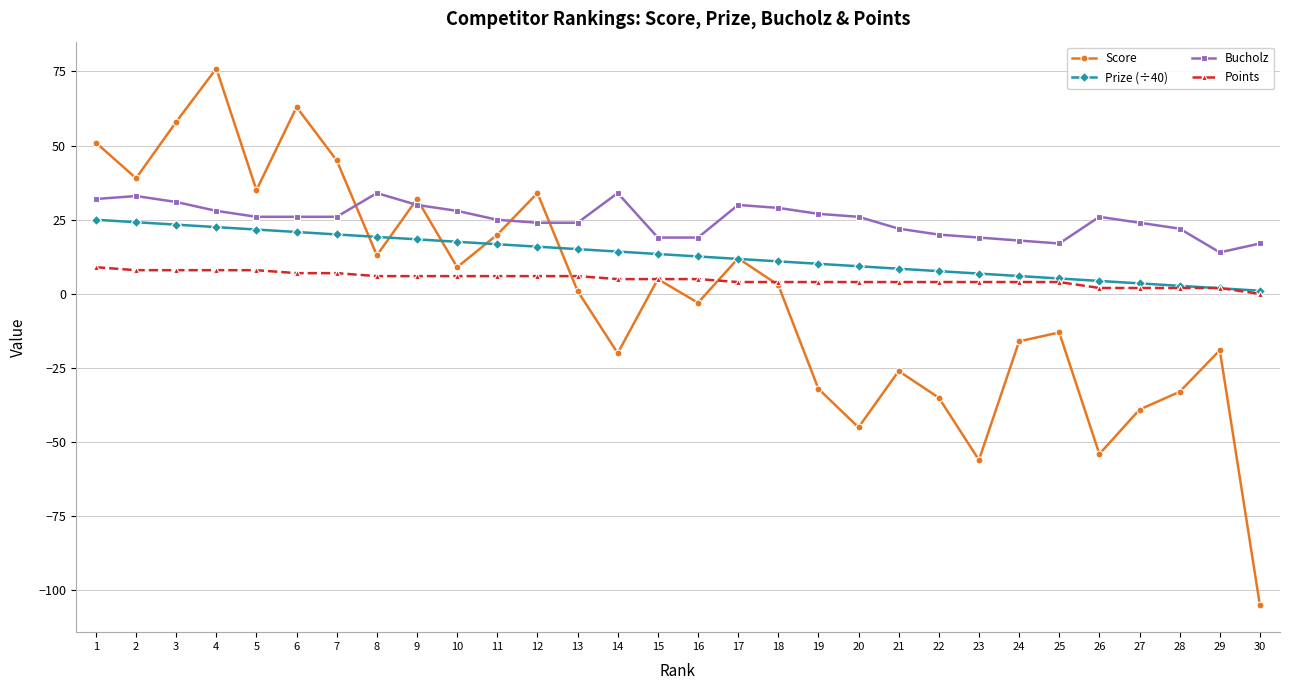

The value of Score at 21 is -26.0. True or false?

True